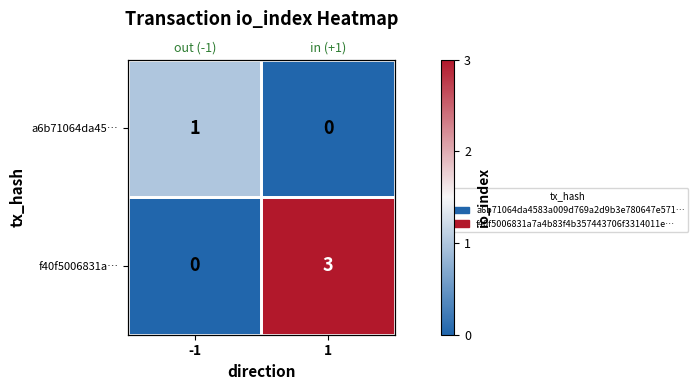

What is the highest value of the f40f5006831a… series?

3